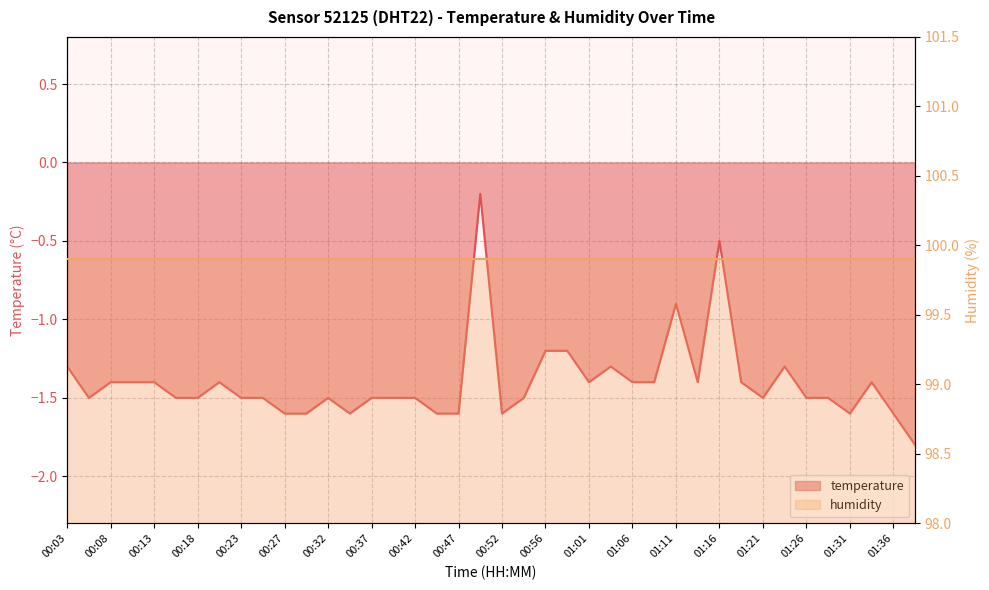

What position from the left is 00:42?

17